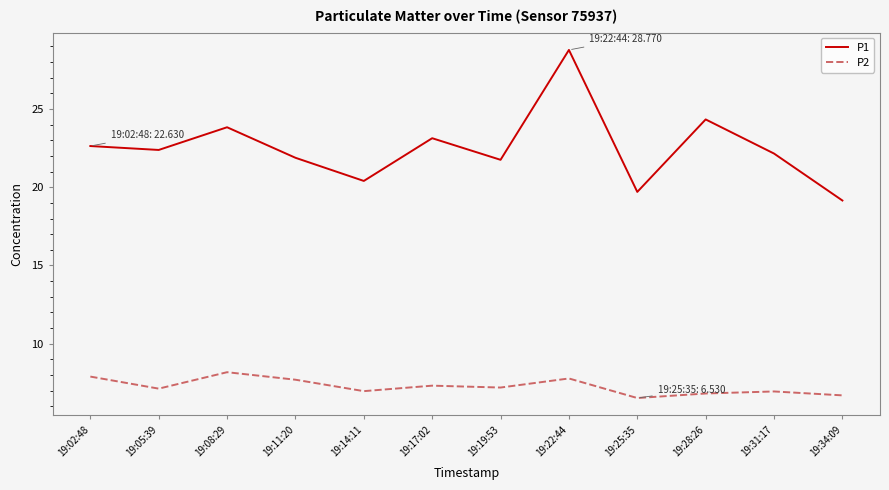

What is the sum of all P2 values?

87.2